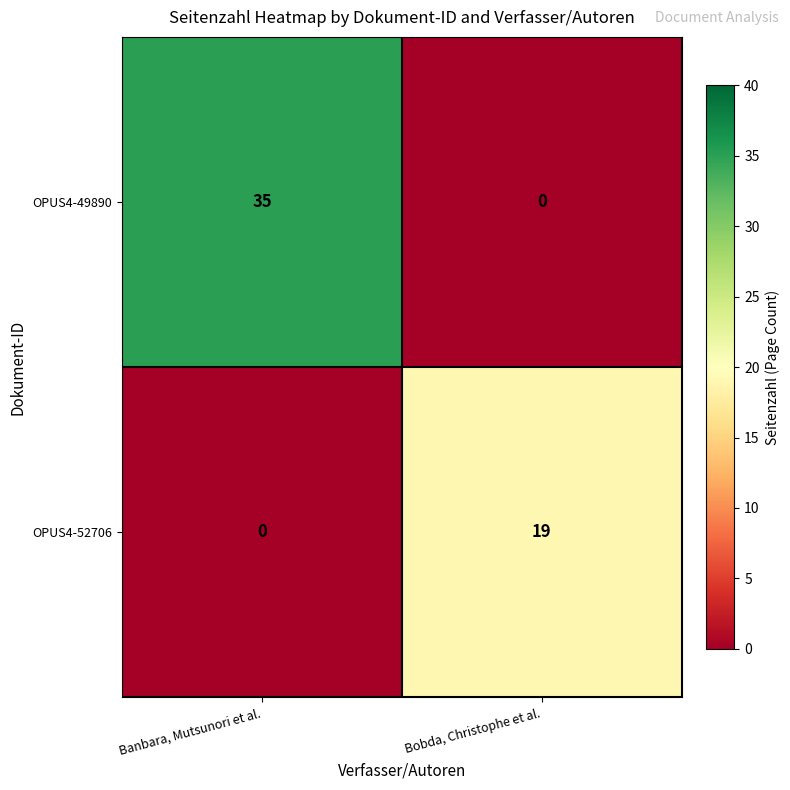

Rank the series by their maximum value, from lowest to highest.

OPUS4-52706, OPUS4-49890